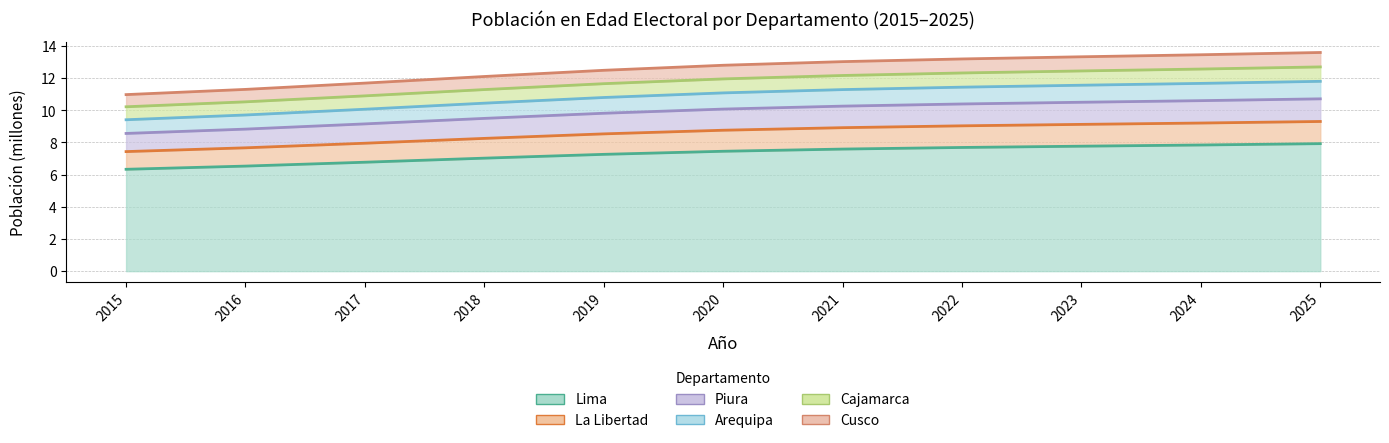

What are all the series names shown in the legend?

Lima, La Libertad, Piura, Arequipa, Cajamarca, Cusco